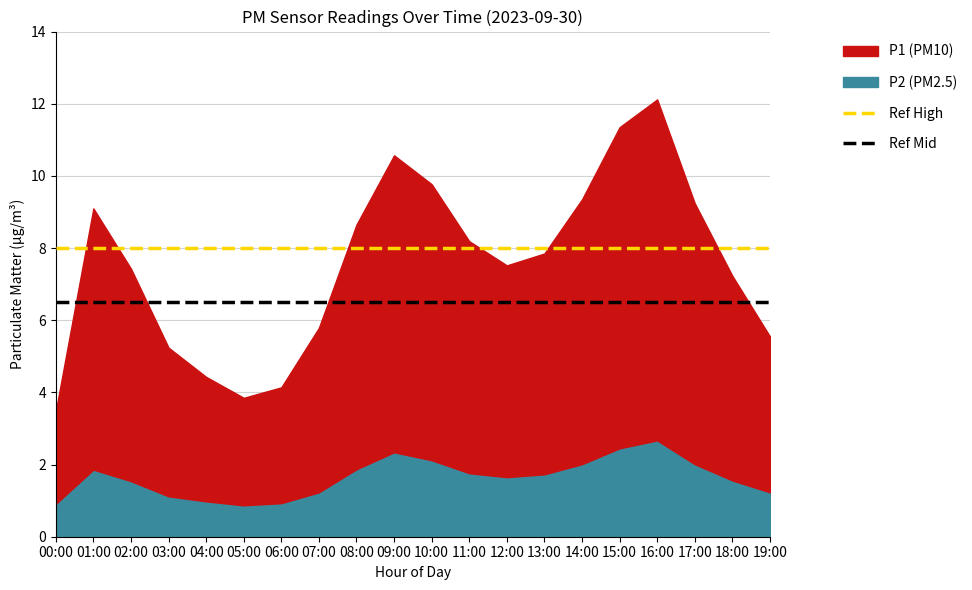

At which category is the sum across all series the highest?

00:00